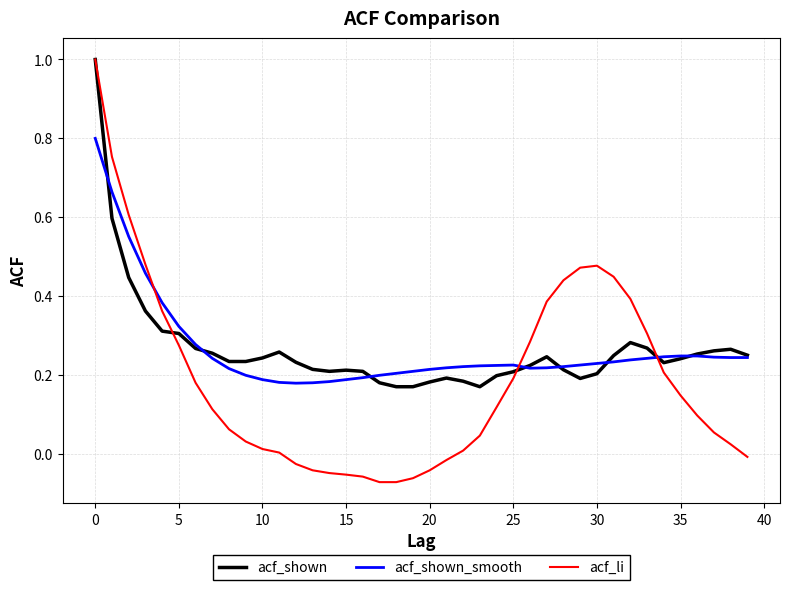

Which series has the widest spread of values?

acf_li